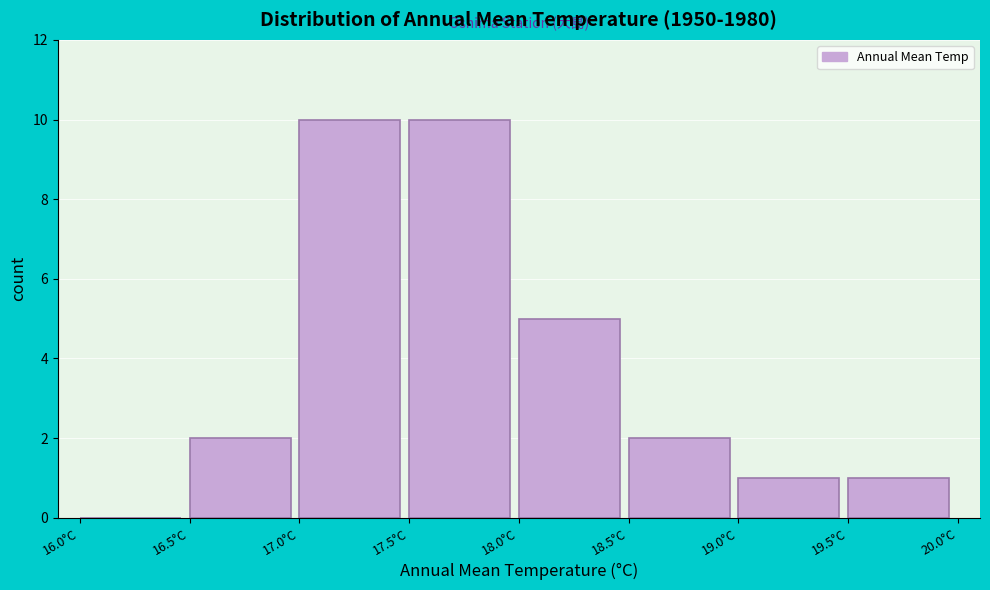

Reading left to right, transcribe this chart: for each bar, give the range it covers on the x-axis and its height. The values are not printed on the chart, so give them approximately, as read against the axis.

16.0 to 16.5: 0
16.5 to 17.0: 2
17.0 to 17.5: 10
17.5 to 18.0: 10
18.0 to 18.5: 5
18.5 to 19.0: 2
19.0 to 19.5: 1
19.5 to 20.0: 1